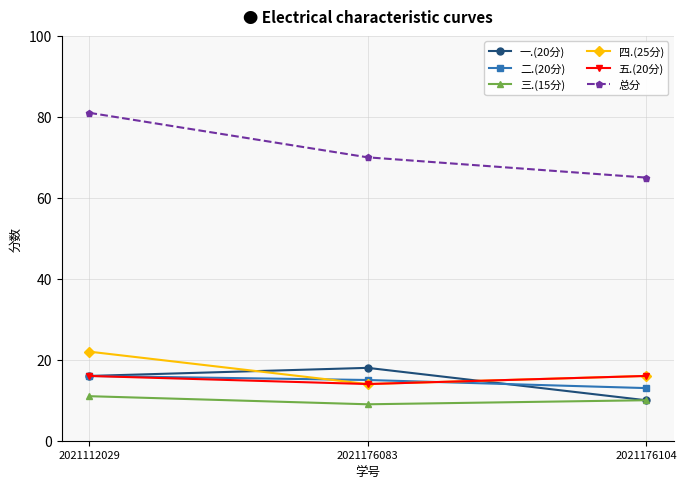

How many lines are shown in the chart?

6